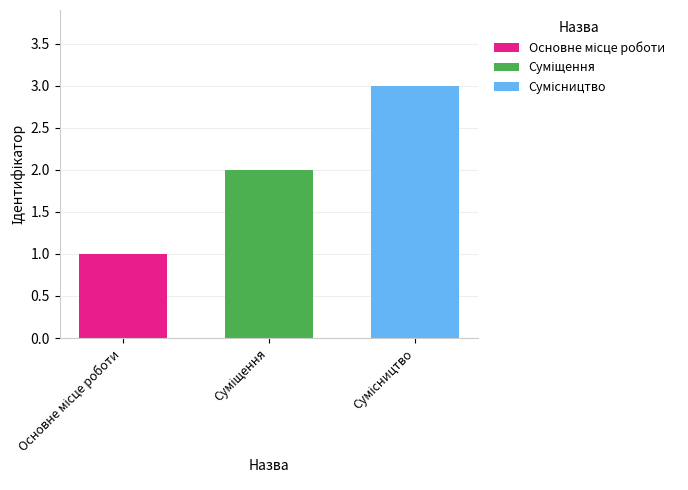

What is the greatest value displayed?

3